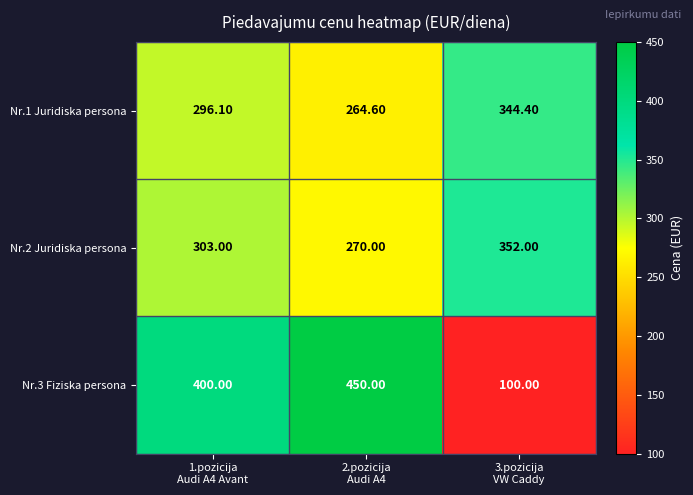

How many categories are shown in the chart?

3